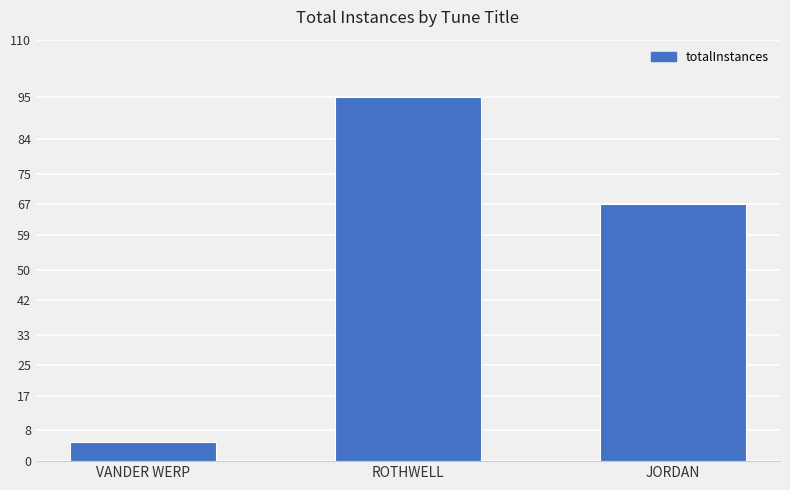

List the labels in order of value, smallest first.

VANDER WERP, JORDAN, ROTHWELL